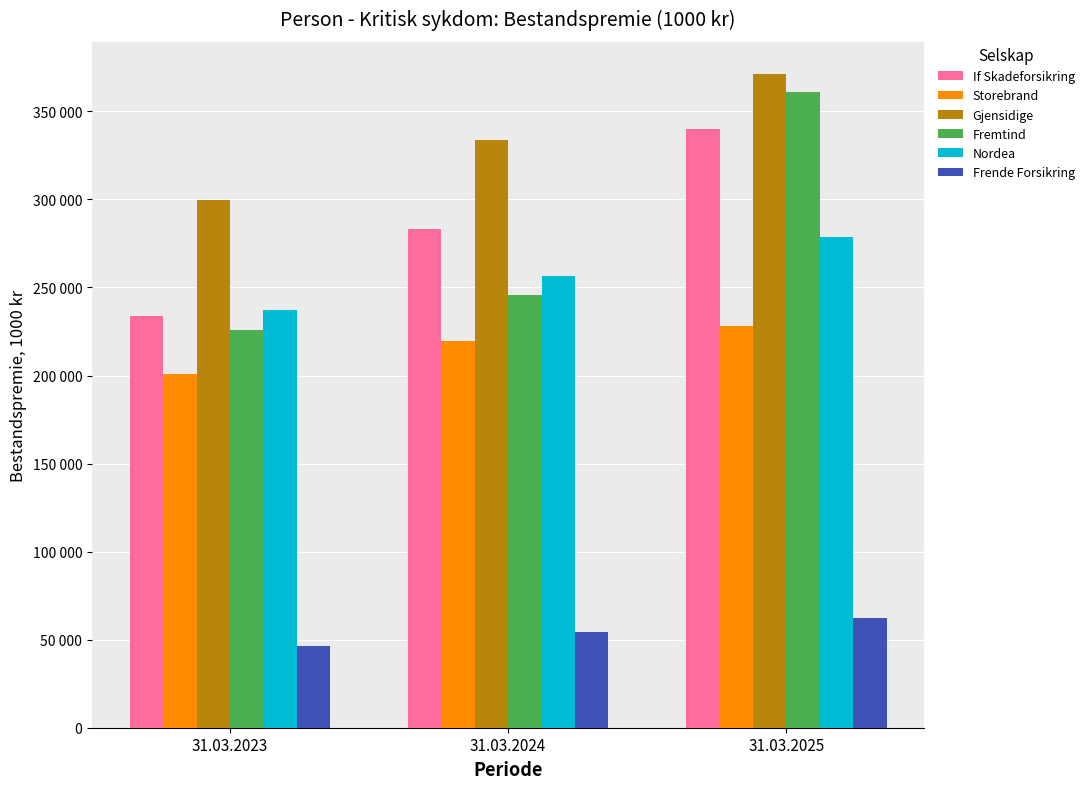

What is the difference between the Frende Forsikring values at 31.03.2024 and 31.03.2023?

8032